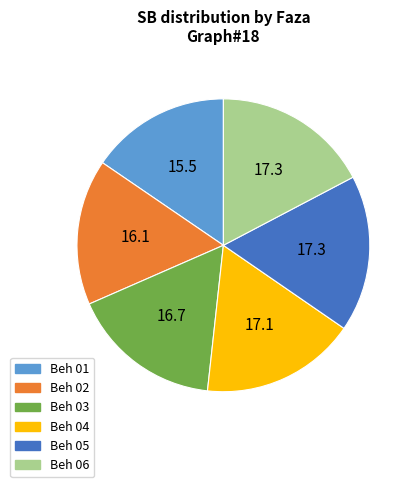

Approximately how many times larger is the value at Beh 05 compared to Beh 06?

1.0